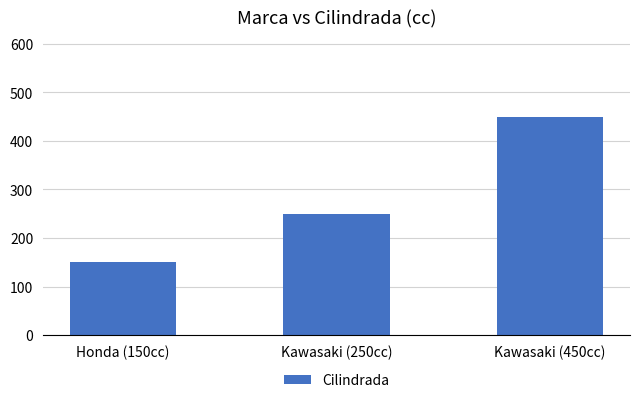

What is the change in value from Honda (150cc) to Kawasaki (250cc)?

+100